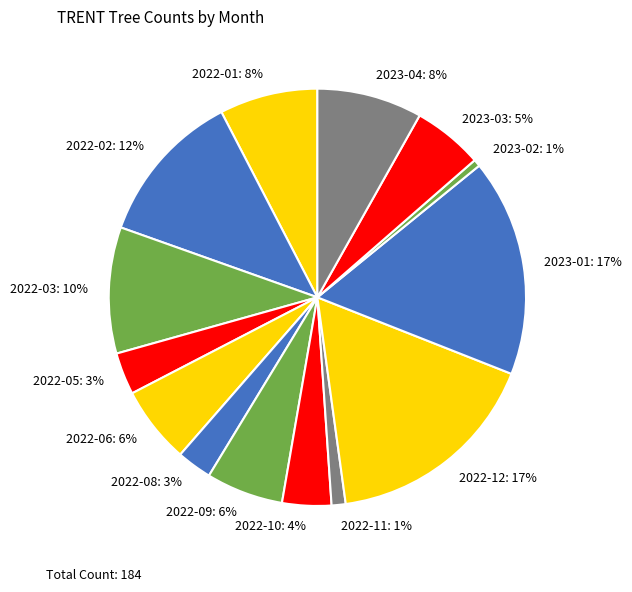

Which has a higher value, 2022-10 or 2022-06?

2022-06